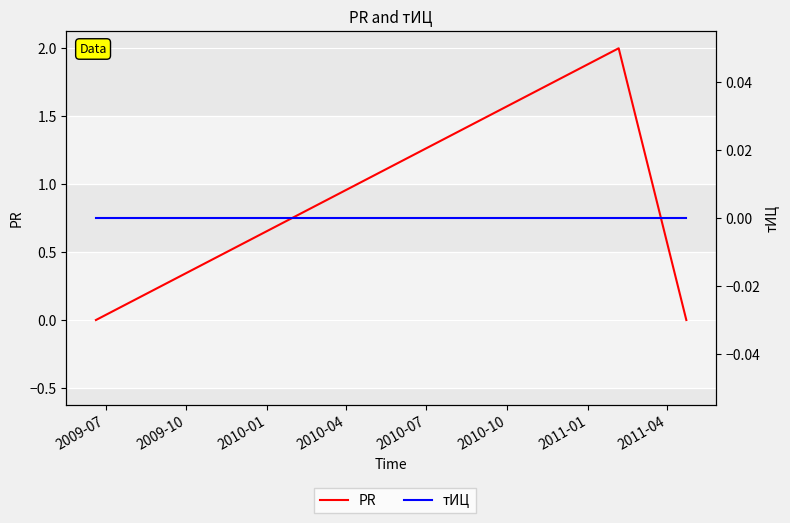

How many PR values are between 0 and 2?

3